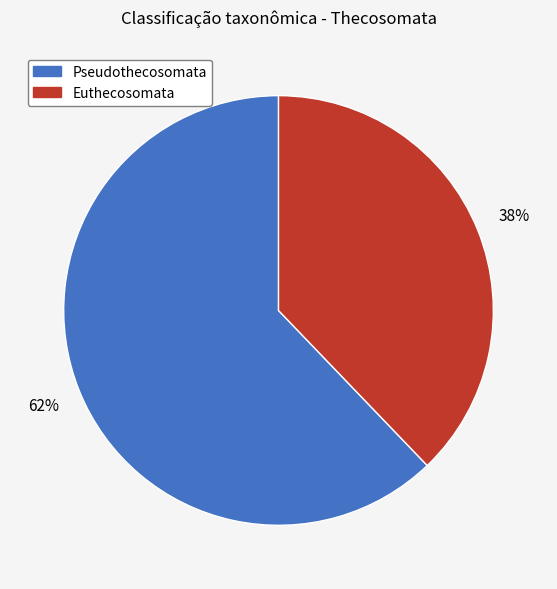

Rank the categories by value from highest to lowest.

Pseudothecosomata, Euthecosomata